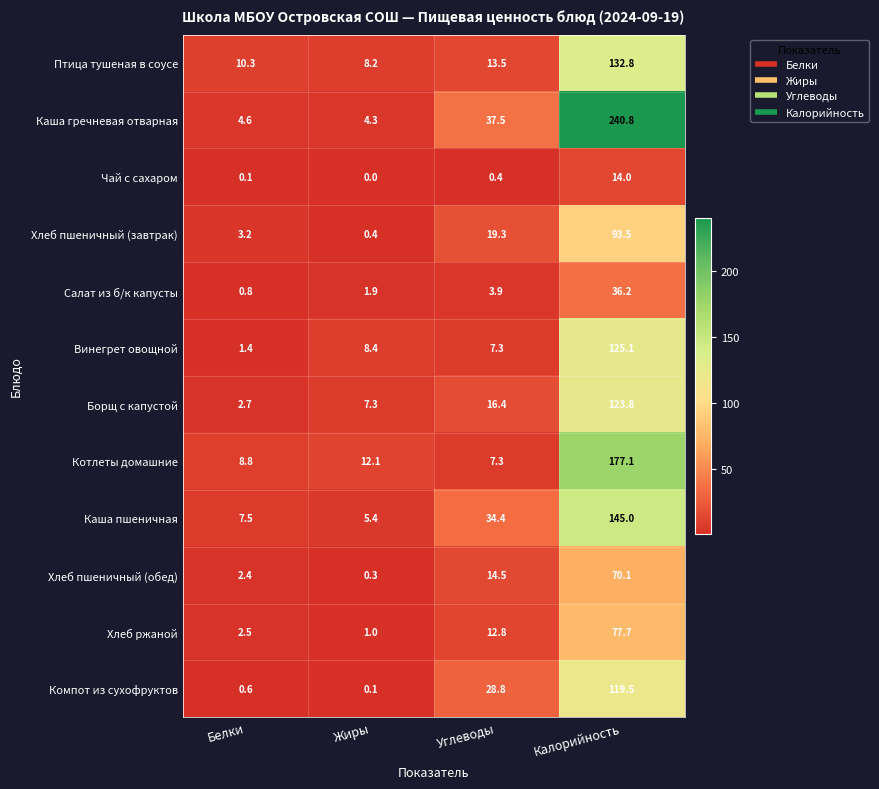

What is the difference between the maximum and minimum values in the Котлеты домашние series?

169.8